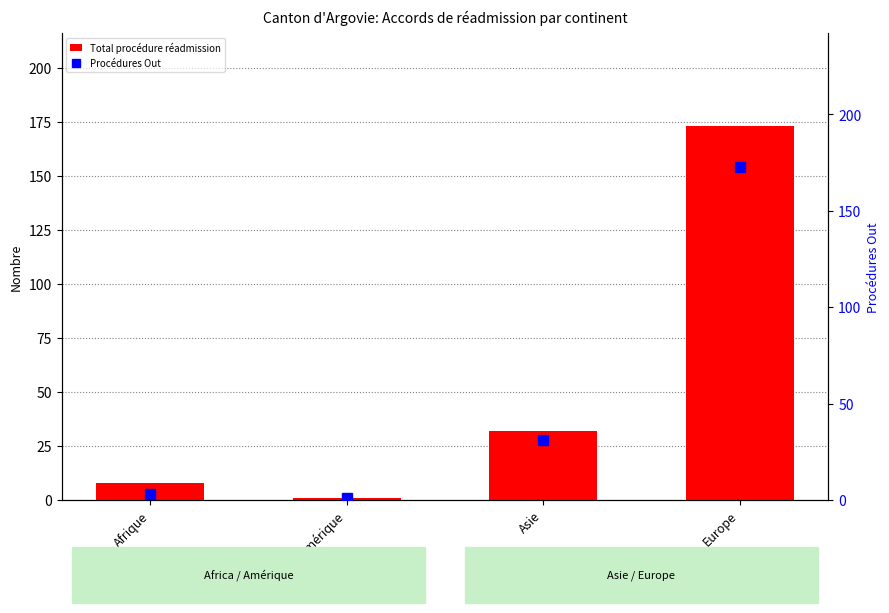

How many groups of bars are there?

4